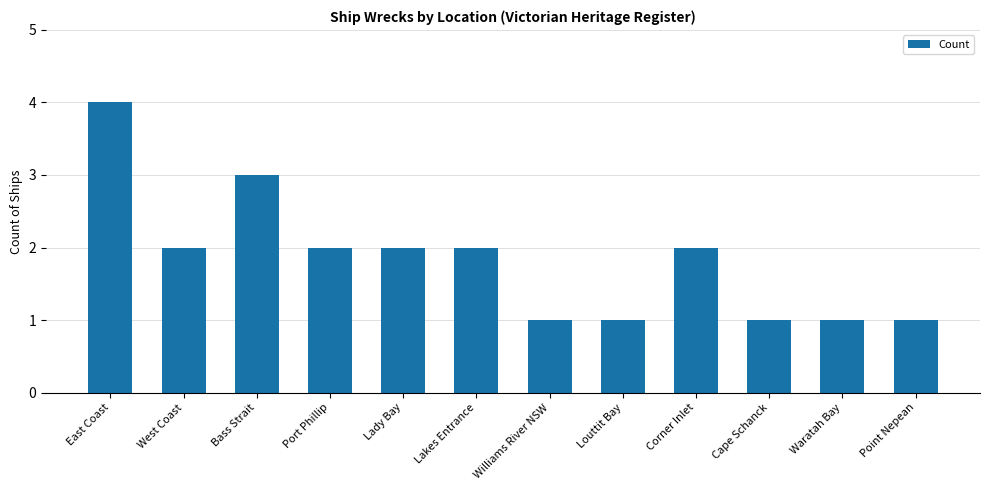

Approximately how many times larger is the value at Point Nepean compared to Cape Schanck?

1.0